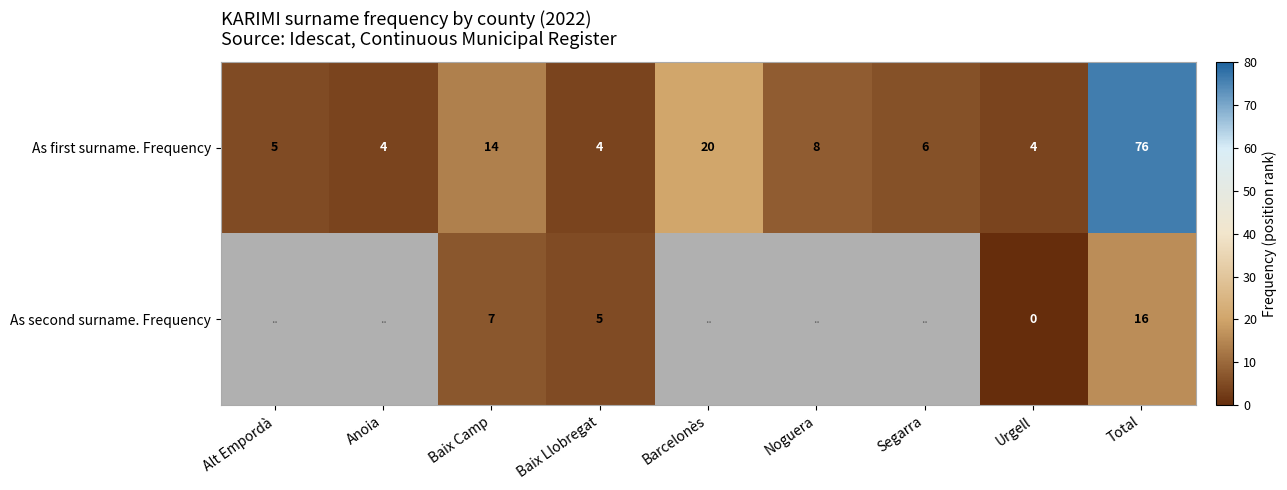

What is the average value of the As first surname. Frequency series?

16